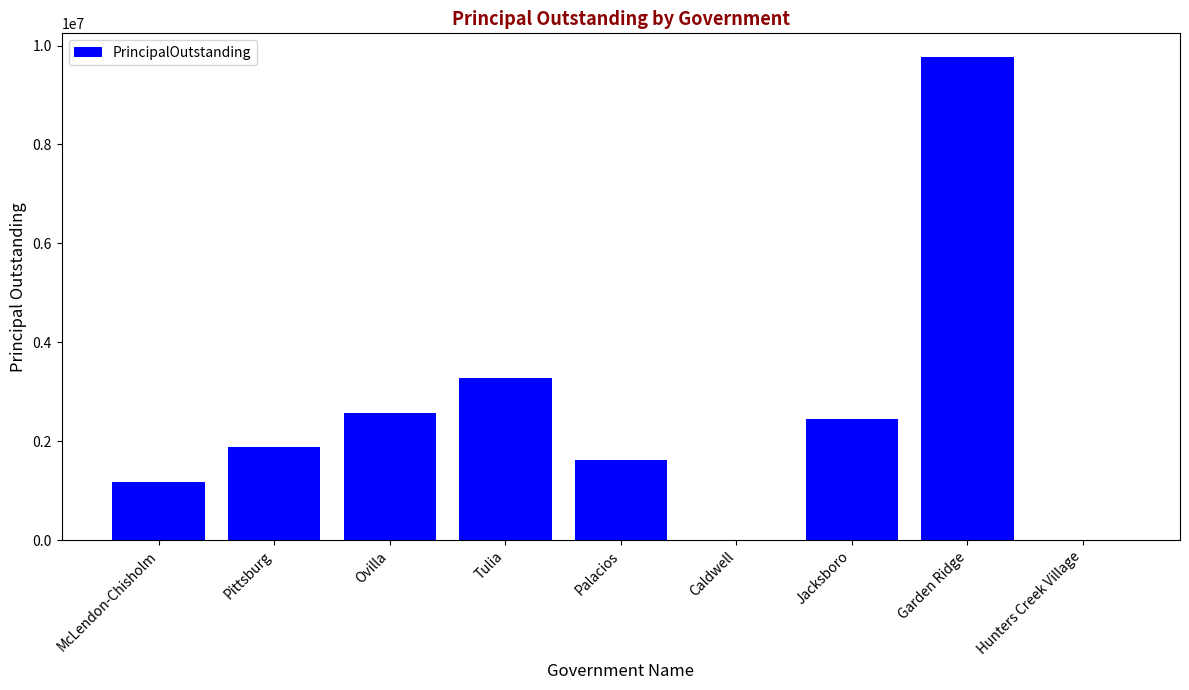

What is the average value?

2527333